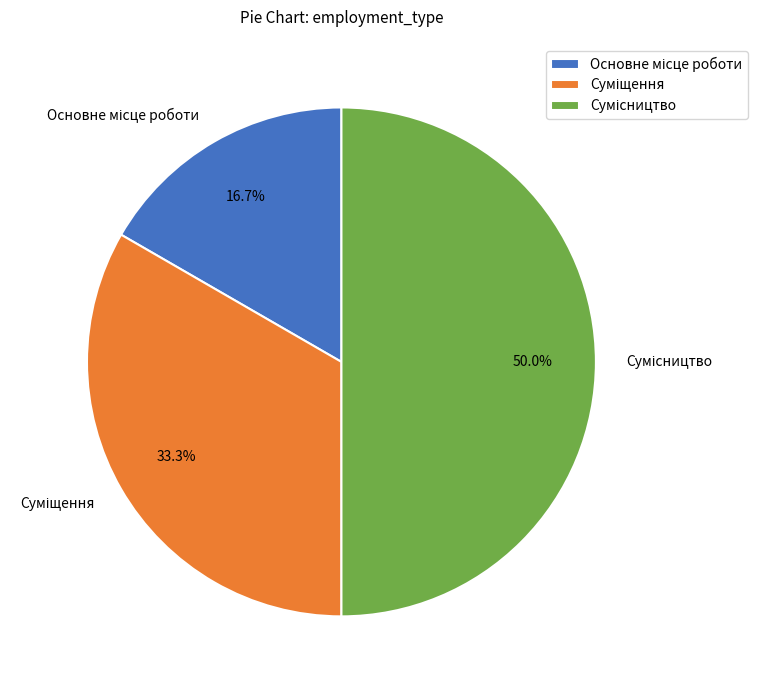

Do Основне місце роботи and Сумісництво together represent more than half of the pie?

Yes